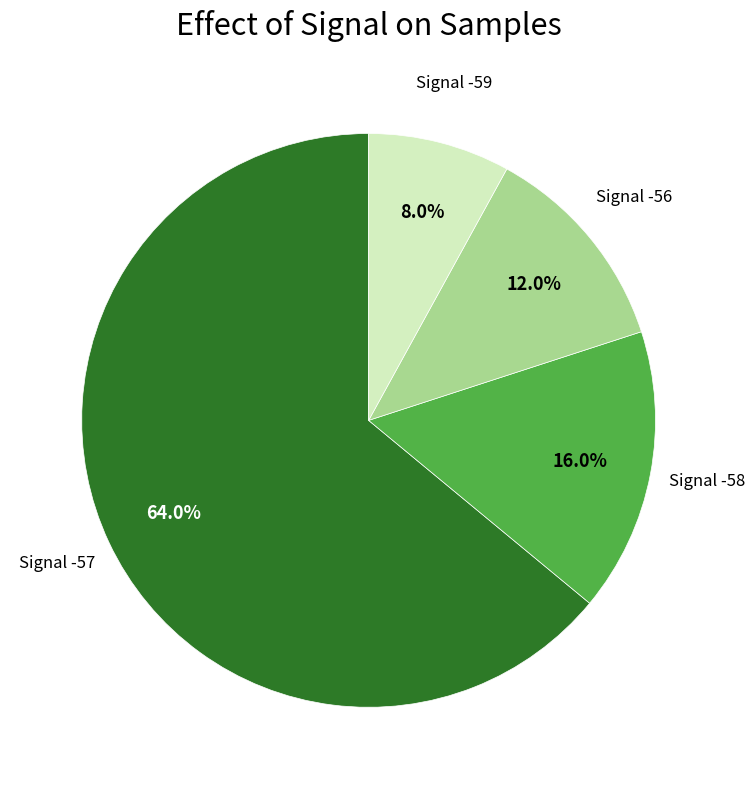

To the nearest percent, what is the average slice percentage?

25%